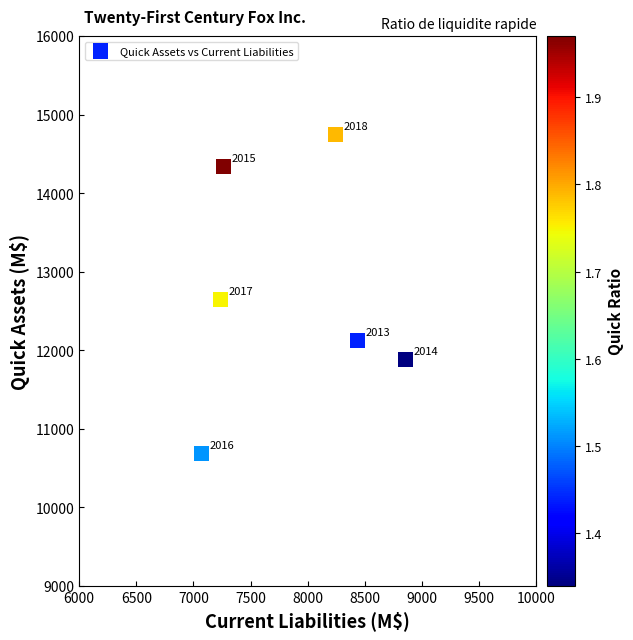

What Y value in the scatter plot is closest to 12712?

12640